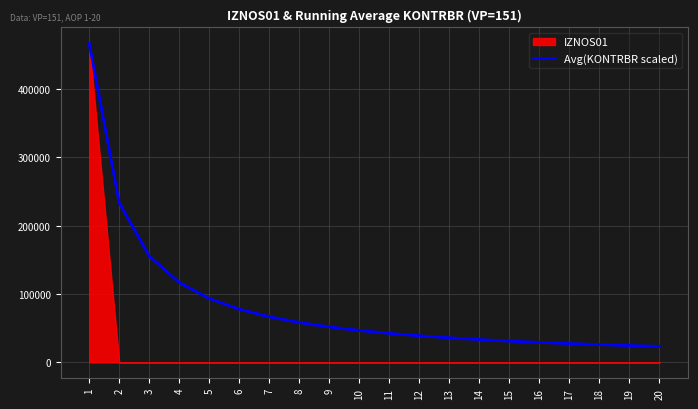

How many data points are less than 46704?

10